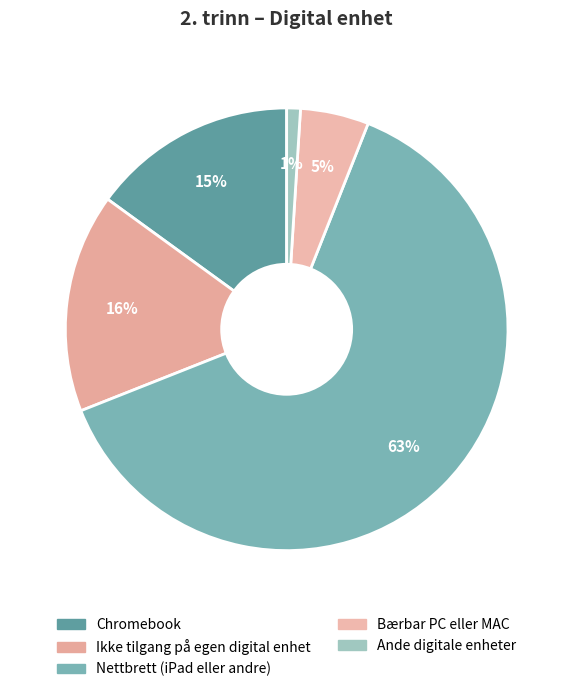

How many segments does this pie chart have?

5